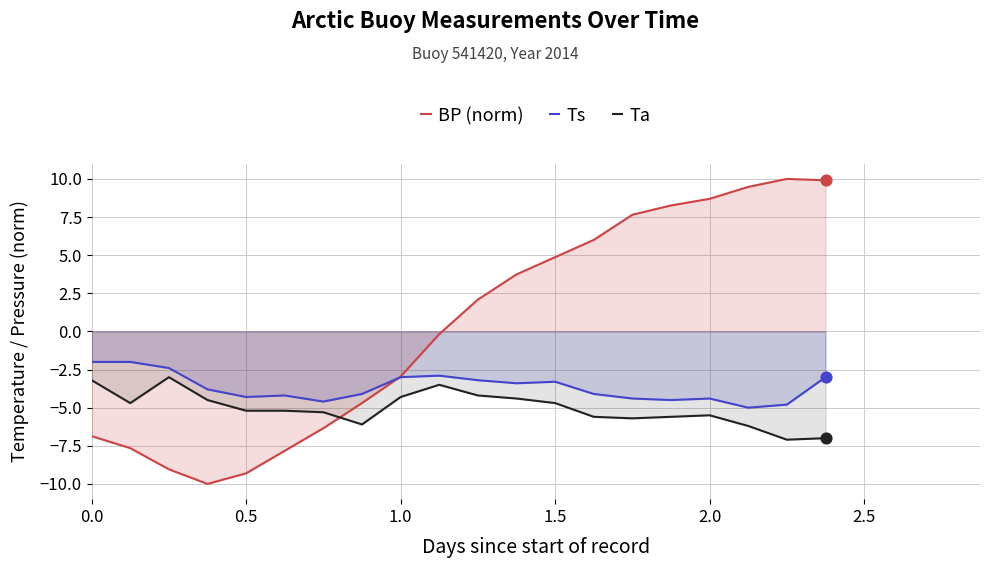

Which series has the largest Y range (max minus min)?

BP (norm)